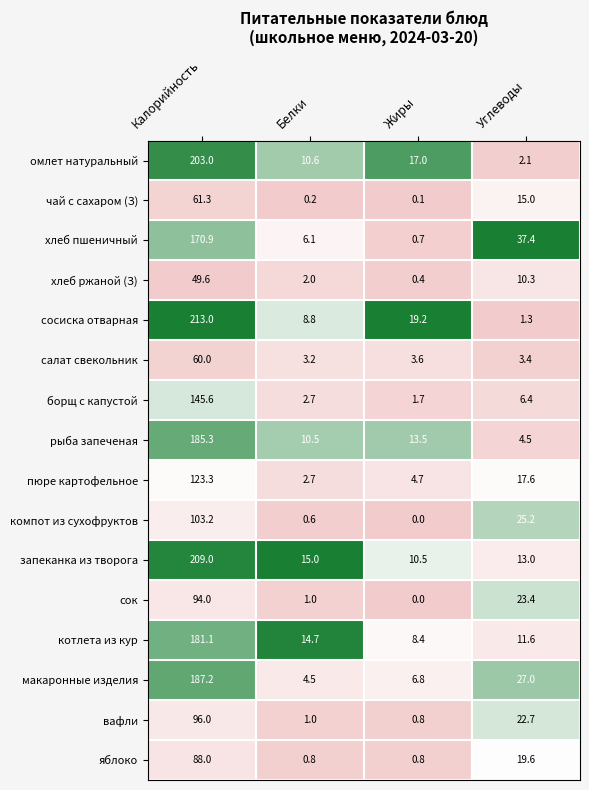

What is the maximum value shown in the chart?

213.0